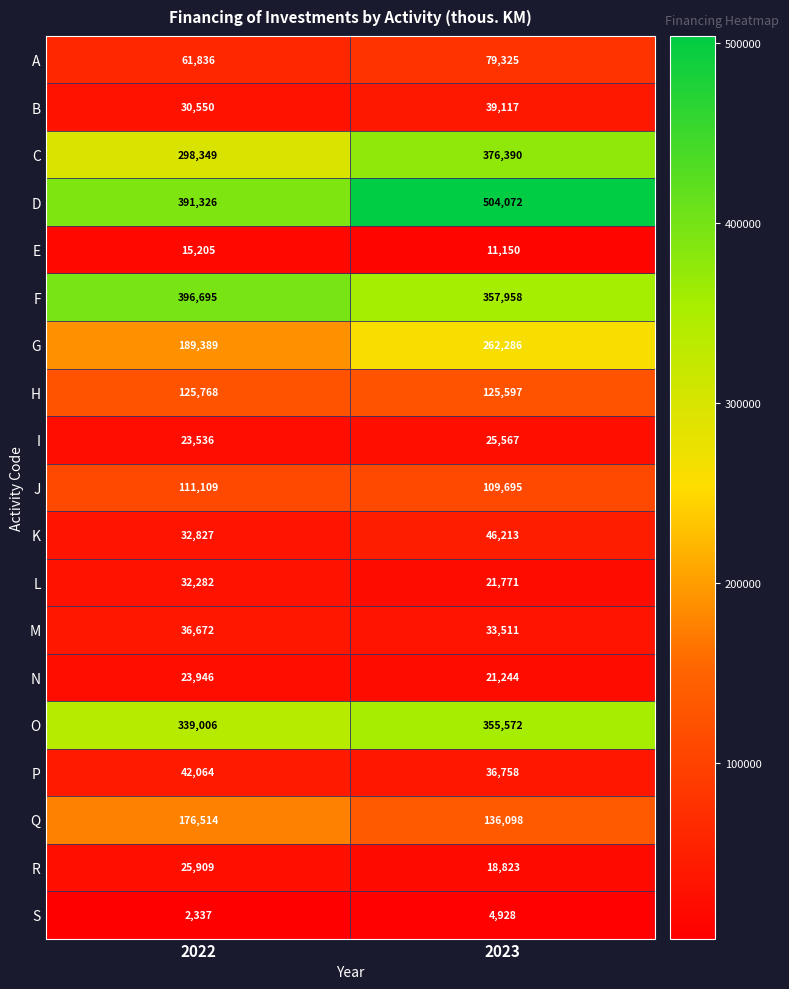

Rank the series at 2023 from lowest to highest value.

S, E, R, N, L, I, M, P, B, K, A, J, H, Q, G, O, F, C, D